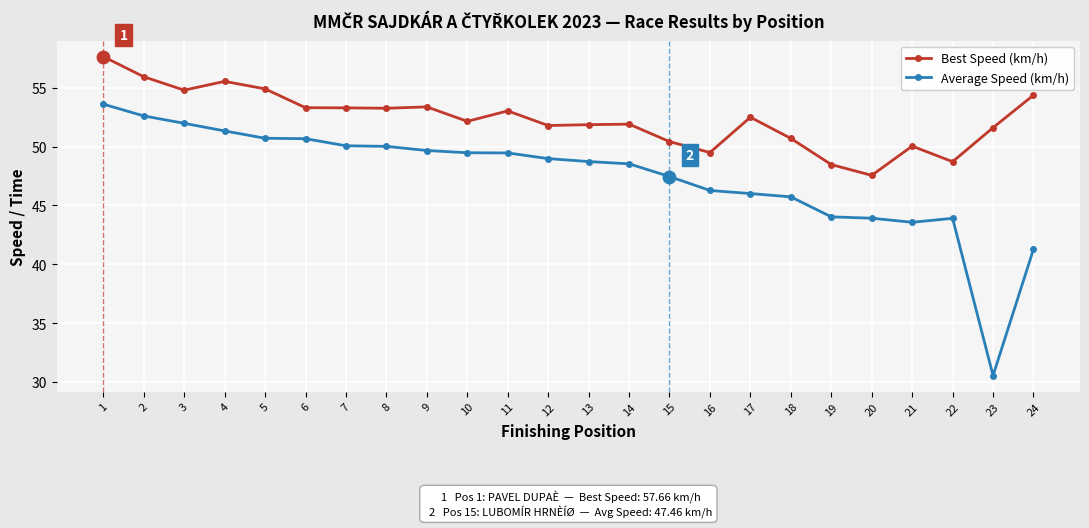

Which series has the largest total across all categories?

Best Speed (km/h)